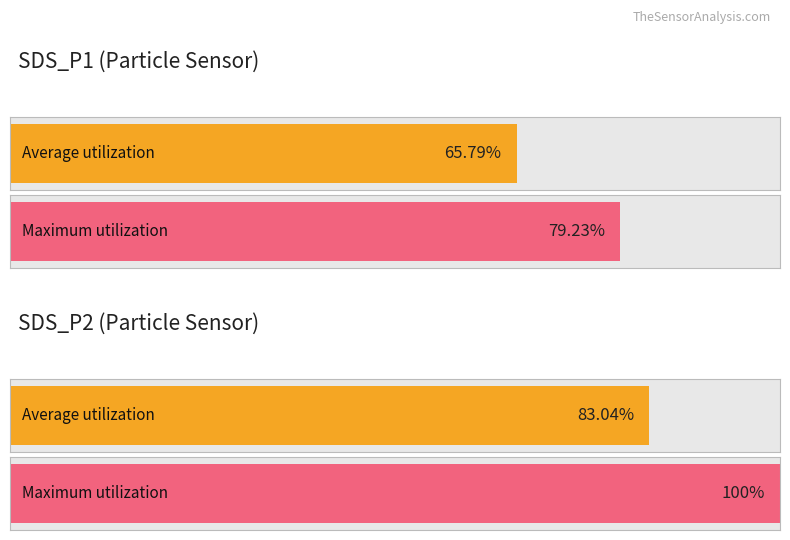

The value of Average utilization at 1 is 44.1. True or false?

False